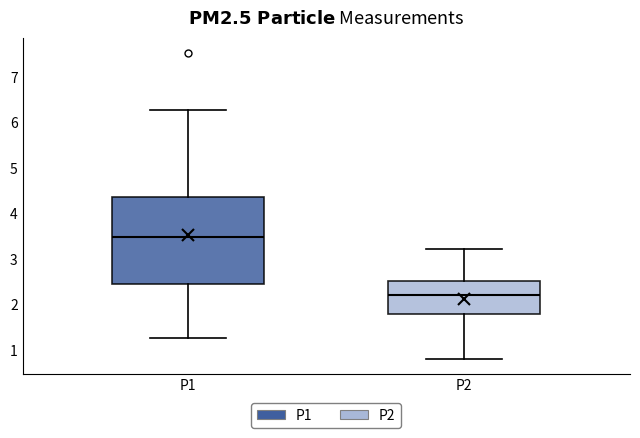

Which box is the tallest, from its lower edge to its upper edge?

P1